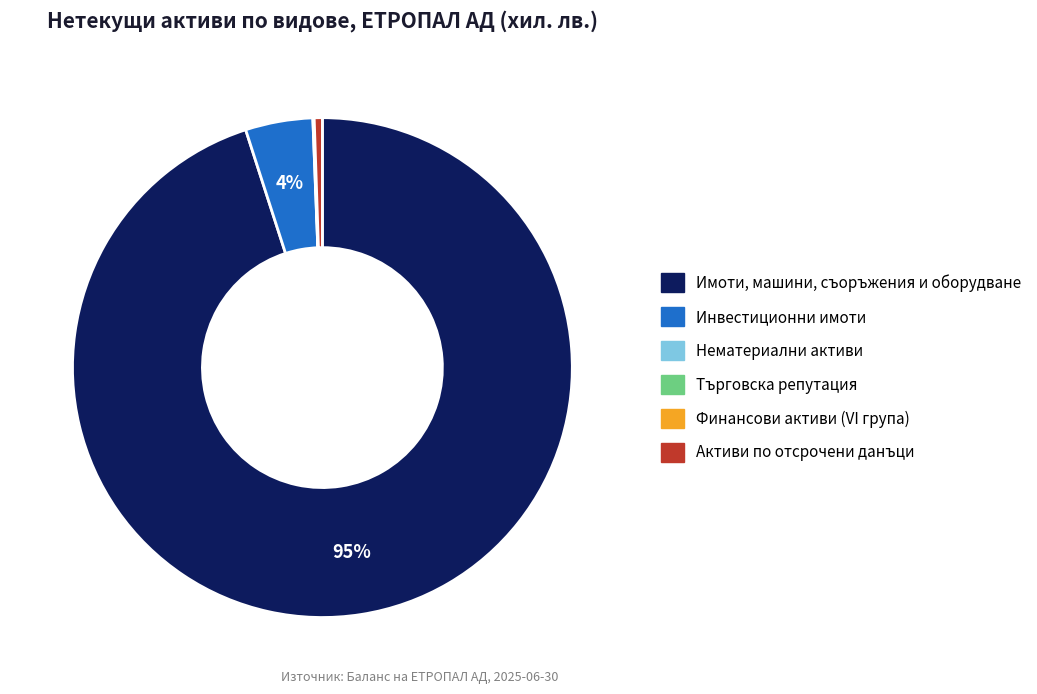

Which category has the biggest portion of the pie?

Имоти, машини, съоръжения и оборудване